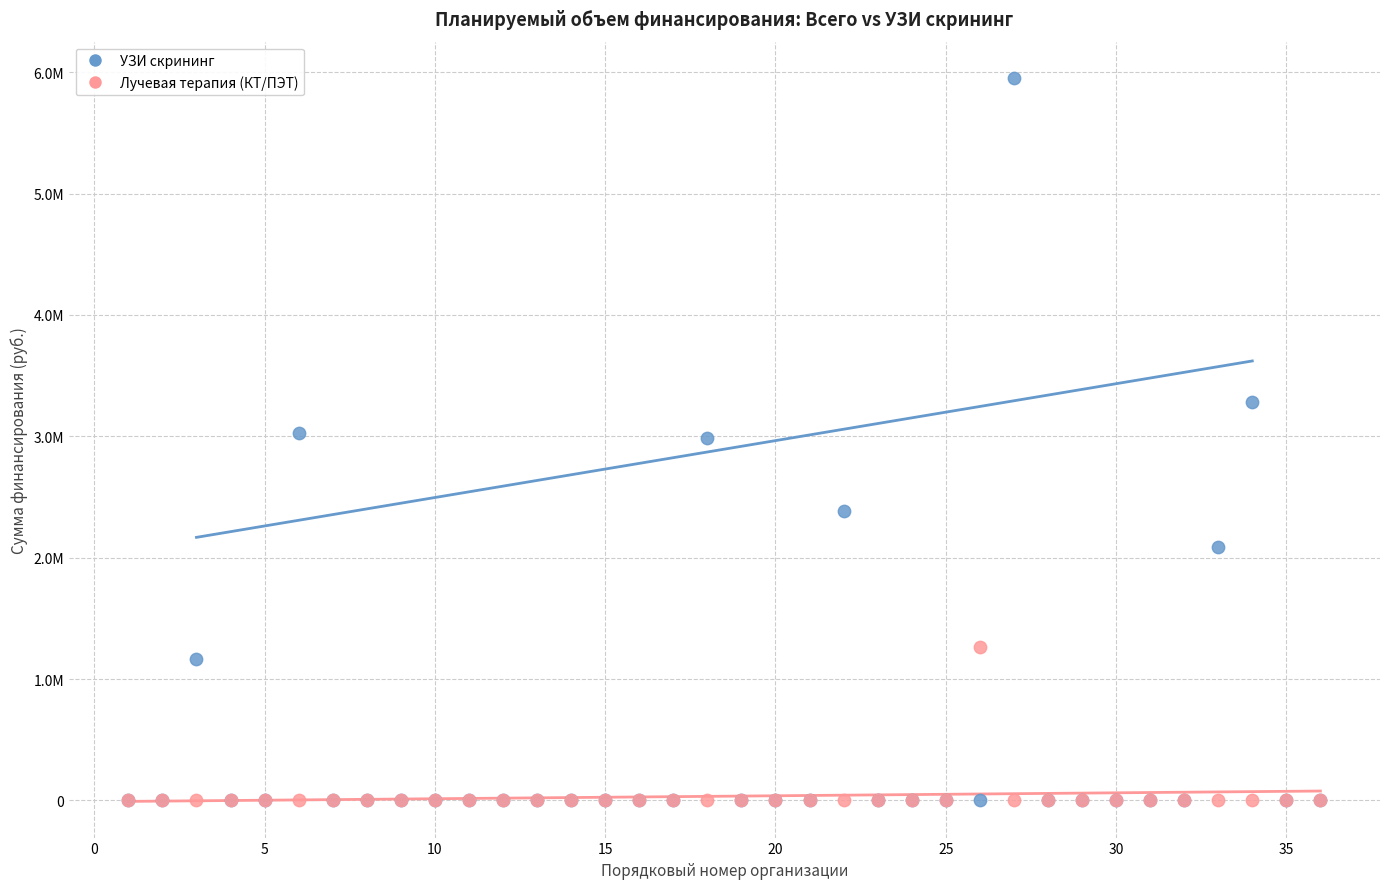

What are all the series names shown in the legend?

УЗИ скрининг, Лучевая терапия (КТ/ПЭТ)